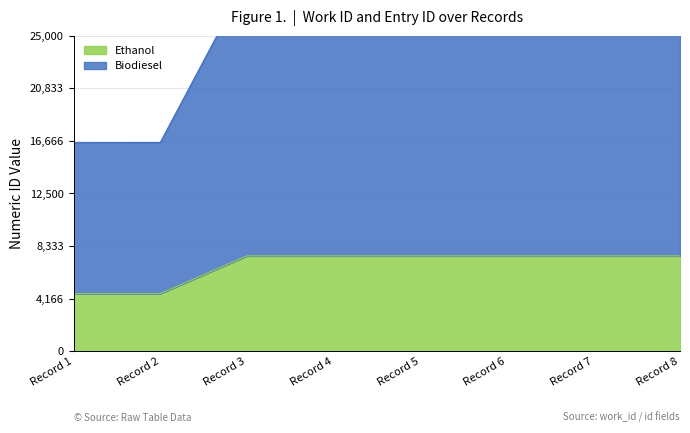

List the series in order of their peak value, highest first.

Biodiesel, Ethanol